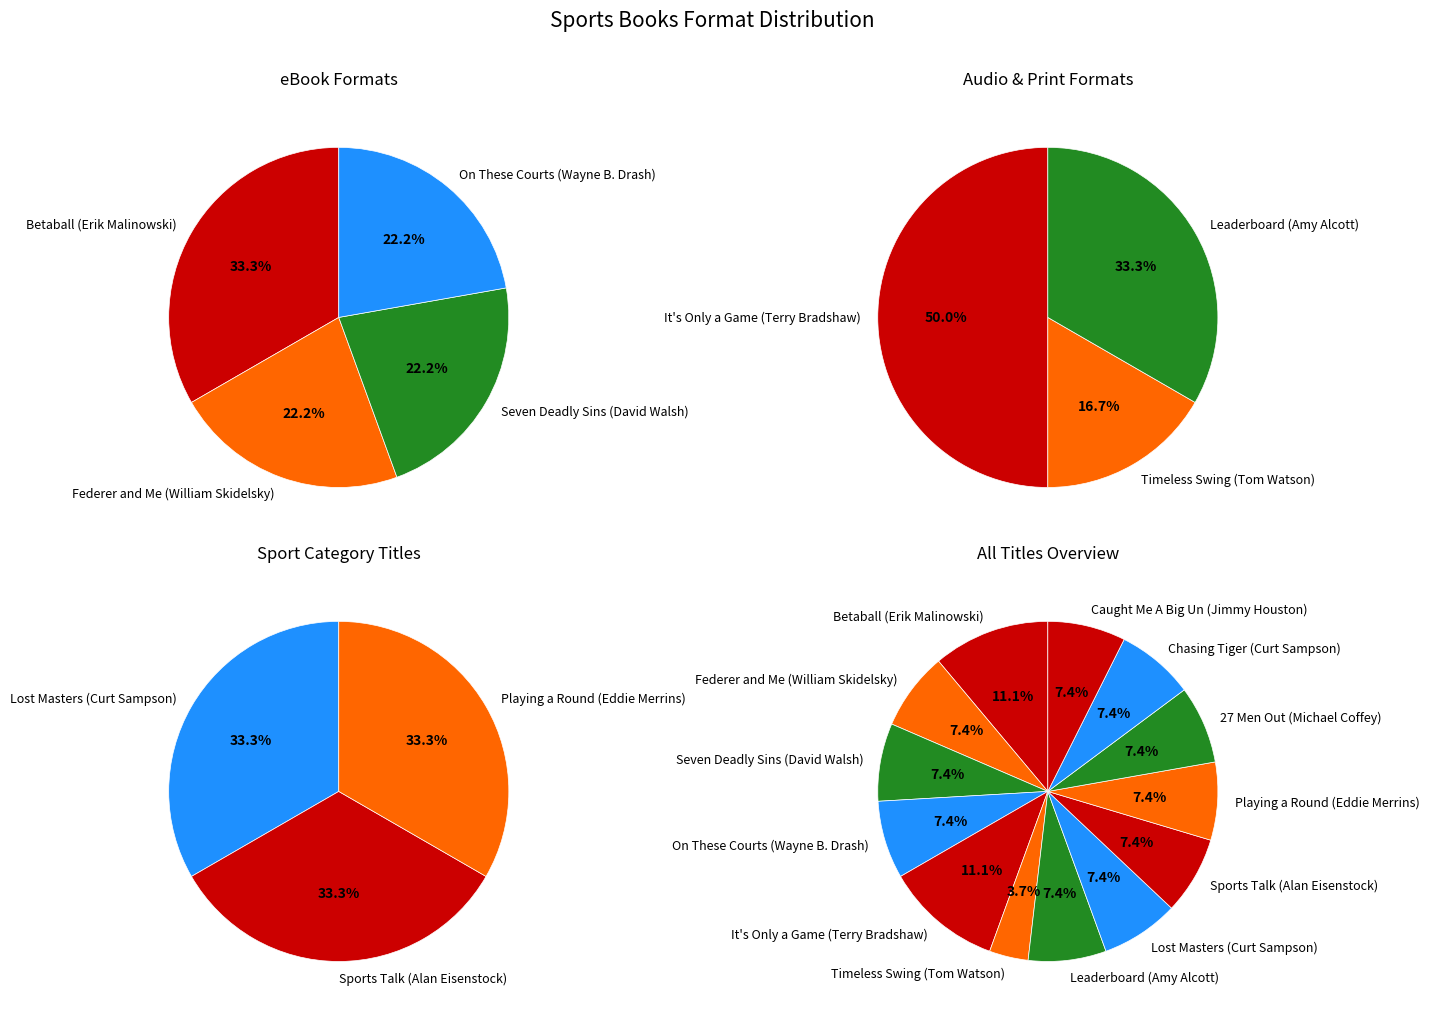

Does any single category account for the majority?

No